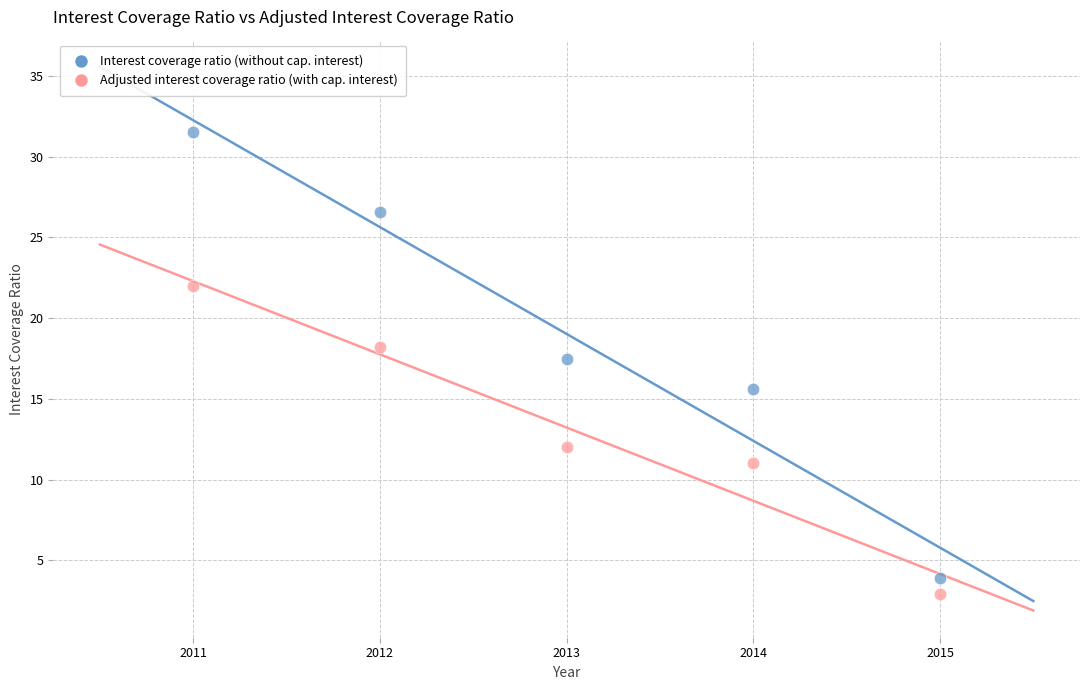

Across all data points, what is the range of Y values (max minus min)?

28.6